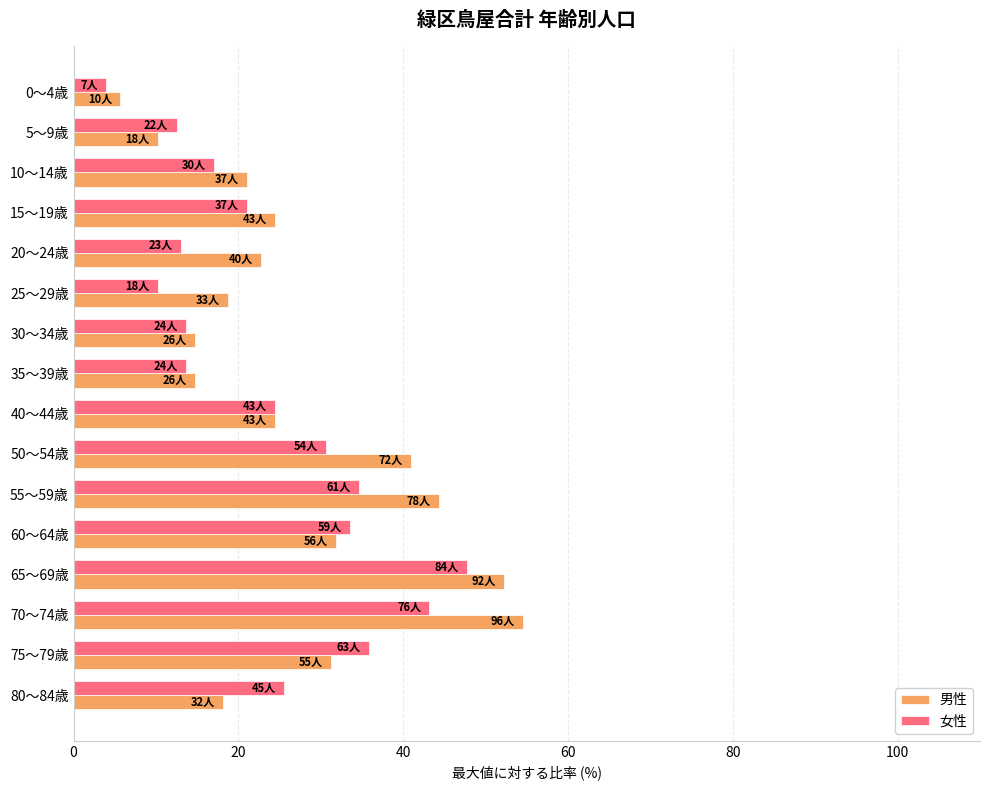

True or false: 女性 has a value of 24.4 at 40～44歳.

True